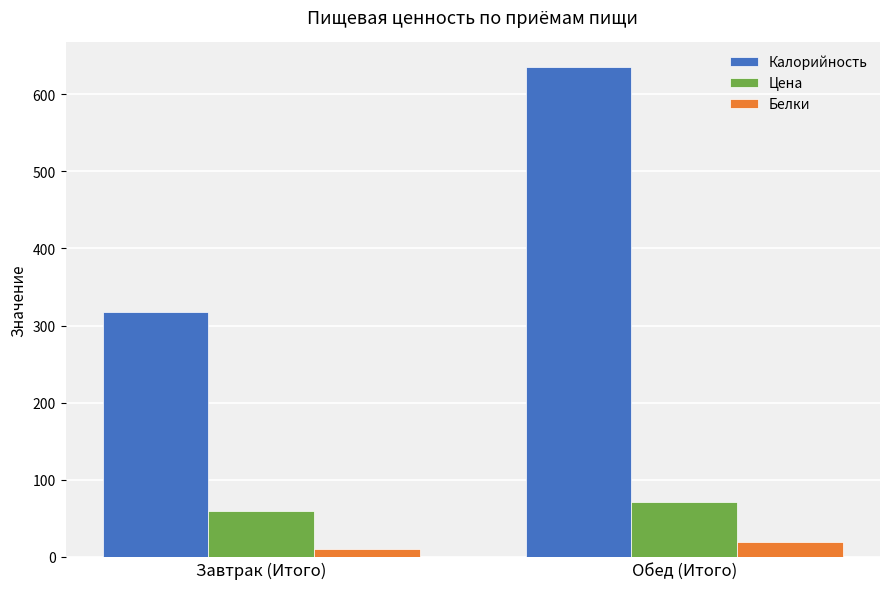

What are all the series names shown in the legend?

Калорийность, Цена, Белки